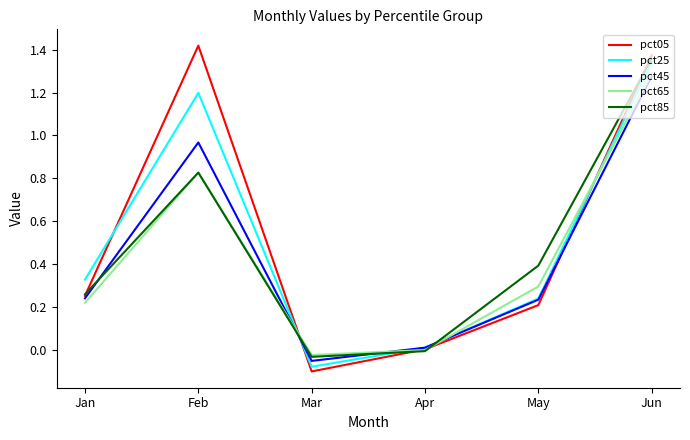

In pct45, how many points are higher than both neighbors (excluding endpoints)?

1